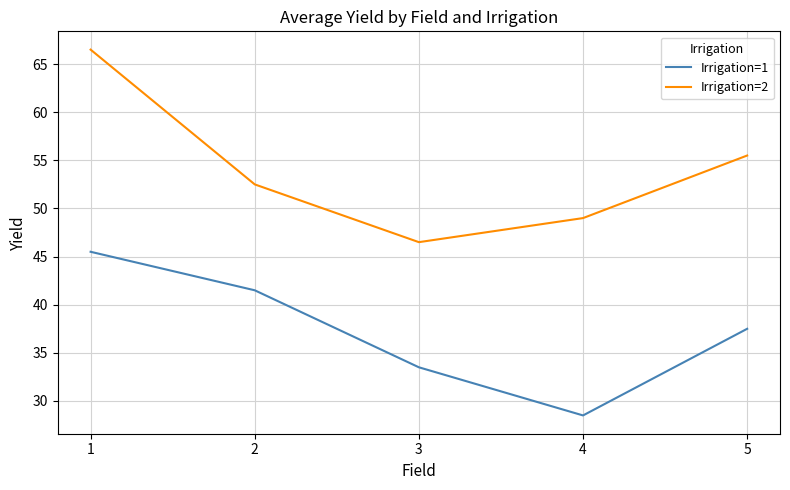

What is the approximate value of Irrigation=2 at 2?

52.5